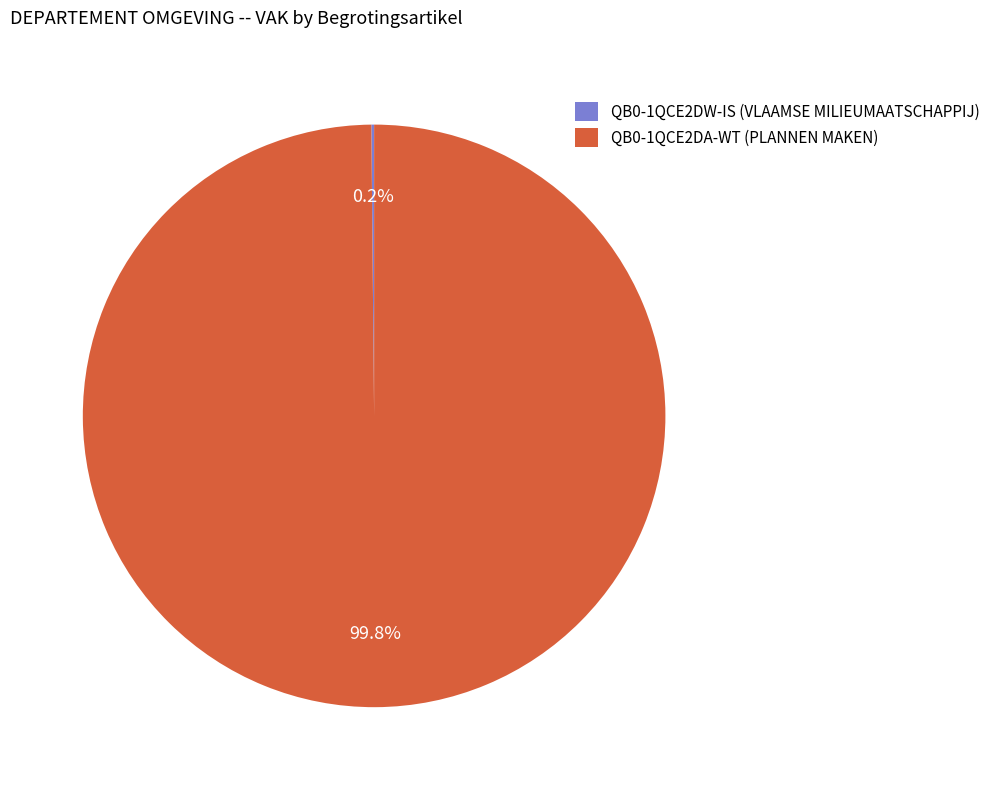

How much of the chart is everything except QB0-1QCE2DA-WT (PLANNEN MAKEN)?

0.2%